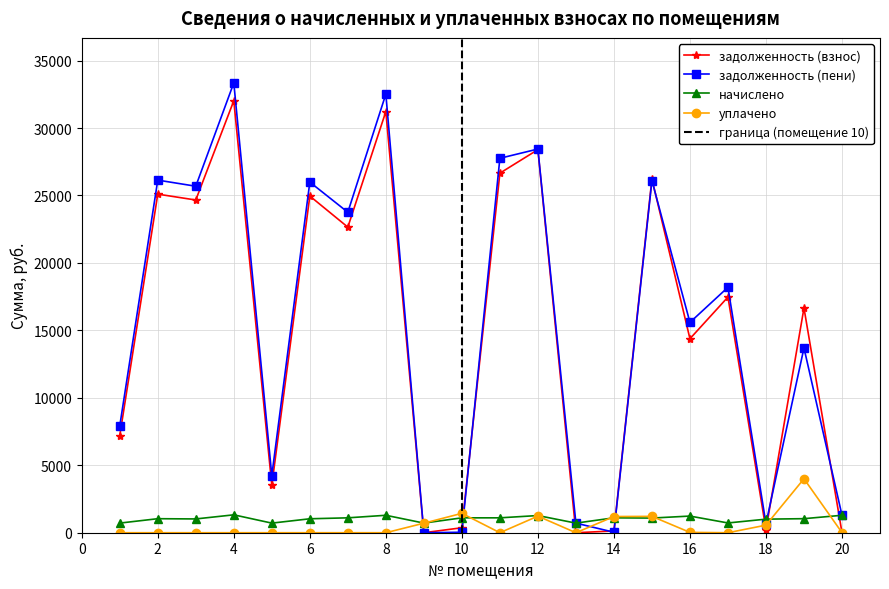

What are all the series names shown in the legend?

задолженность (взнос), задолженность (пени), начислено, уплачено